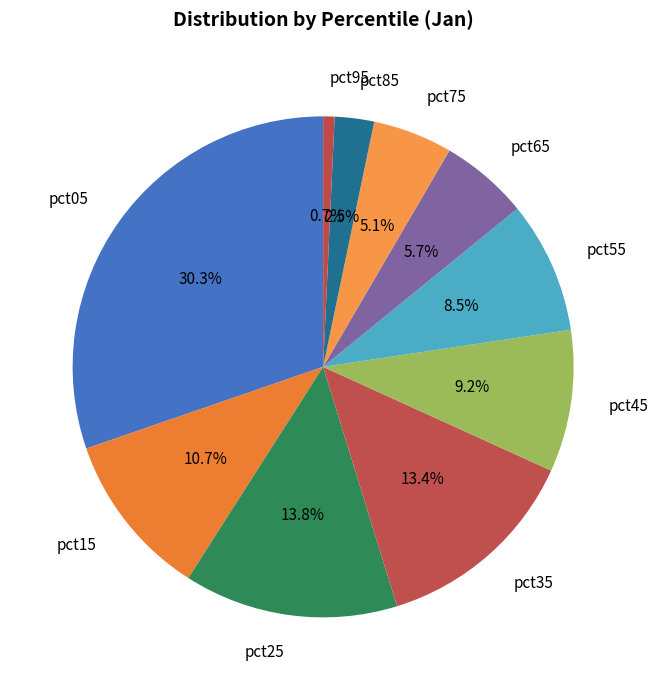

Combined, do pct25 and pct65 account for over 50%?

No